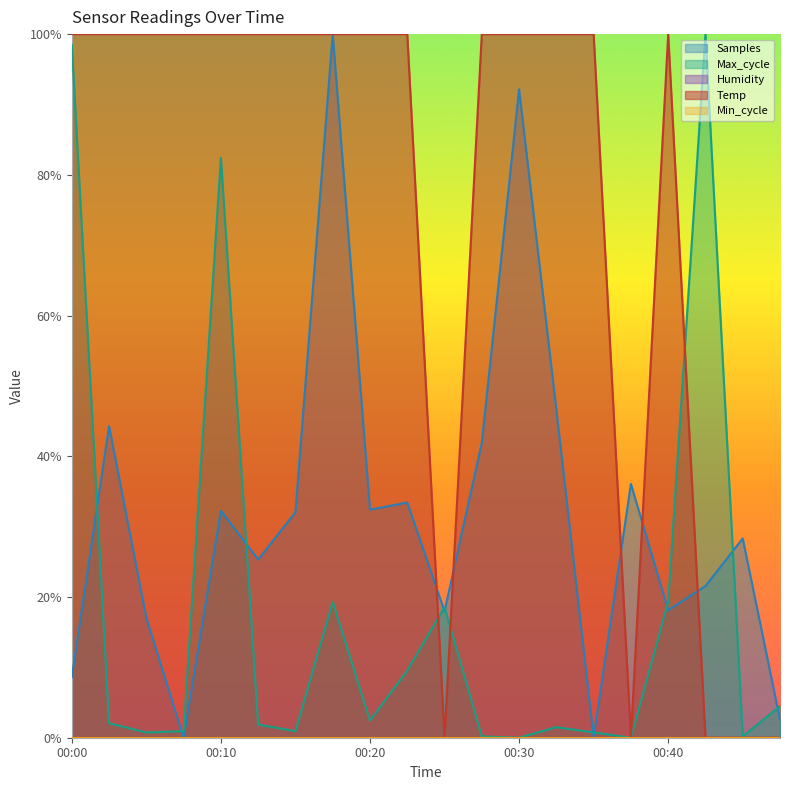

True or false: Max_cycle has a value of -0.3 at 00:37.

False